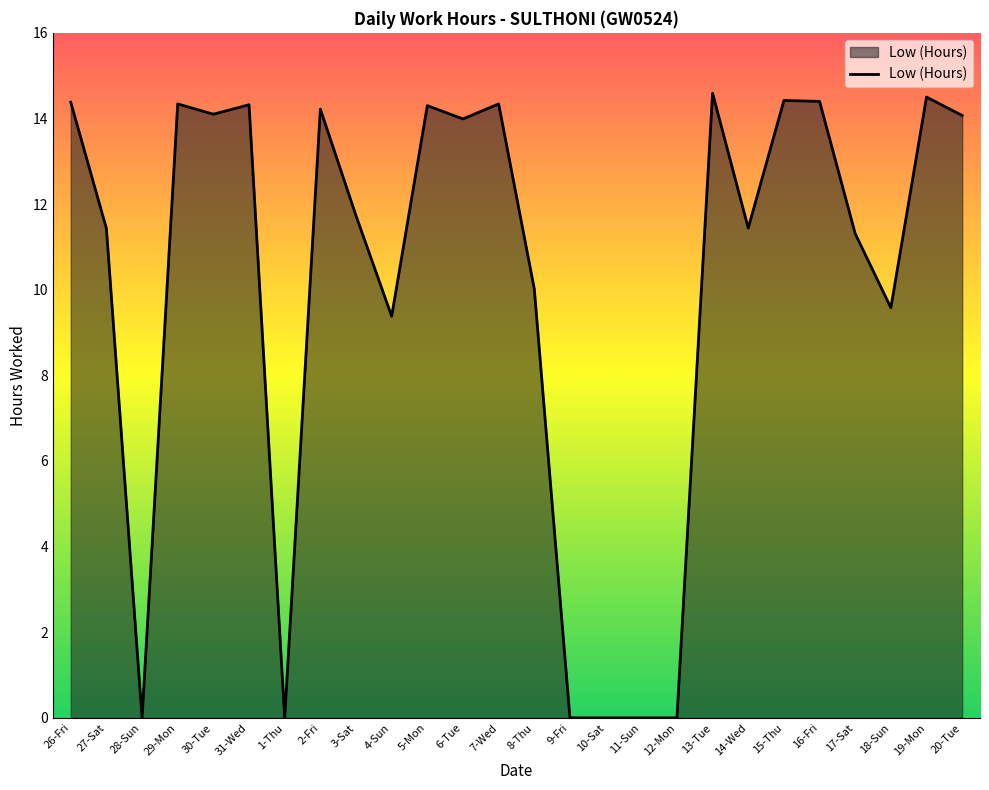

At which label does the data first exceed 13?

26-Fri